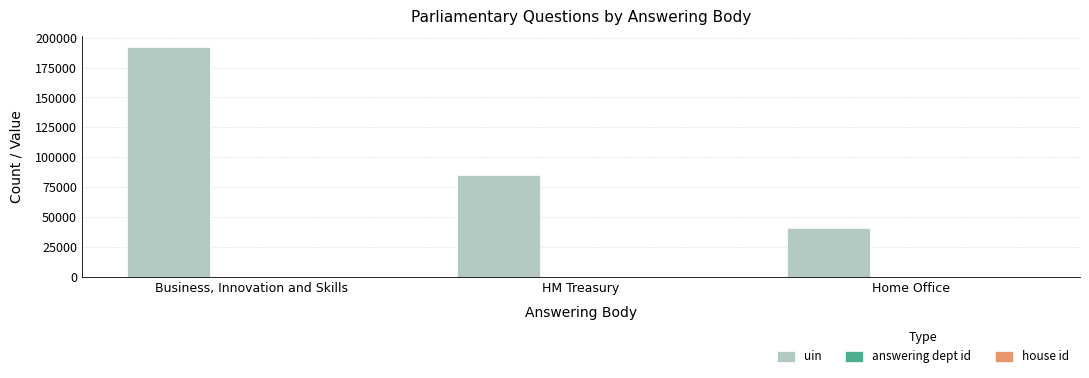

Which series has the largest total across all categories?

uin